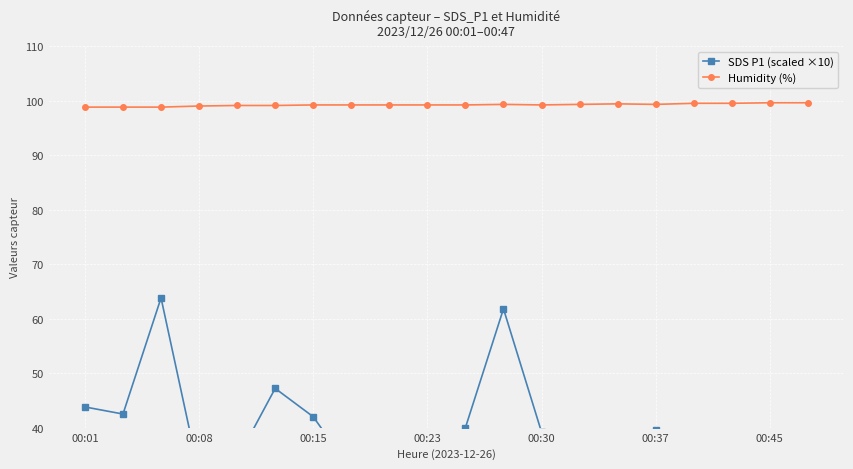

In Humidity (%), how many points are higher than both neighbors (excluding endpoints)?

2